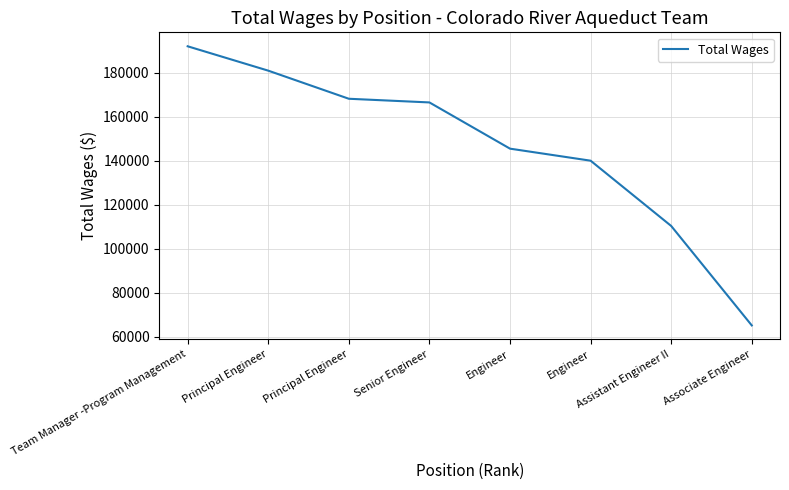

How many lines are shown in the chart?

1